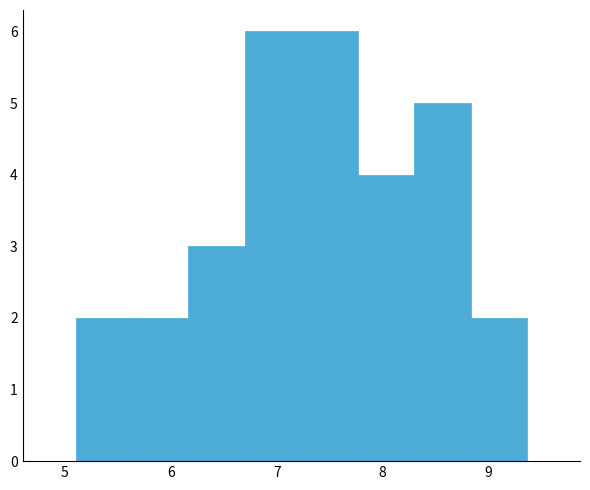

Reading left to right, list every bar in this chart as the range it spans on the x-axis followed by its height. Neither the bar edges nor the heights are printed on the chart, so give them approximately, as read against the axes.

5.1 to 5.6: 2
5.6 to 6.2: 2
6.2 to 6.7: 3
6.7 to 7.2: 6
7.2 to 7.8: 6
7.8 to 8.3: 4
8.3 to 8.8: 5
8.8 to 9.4: 2